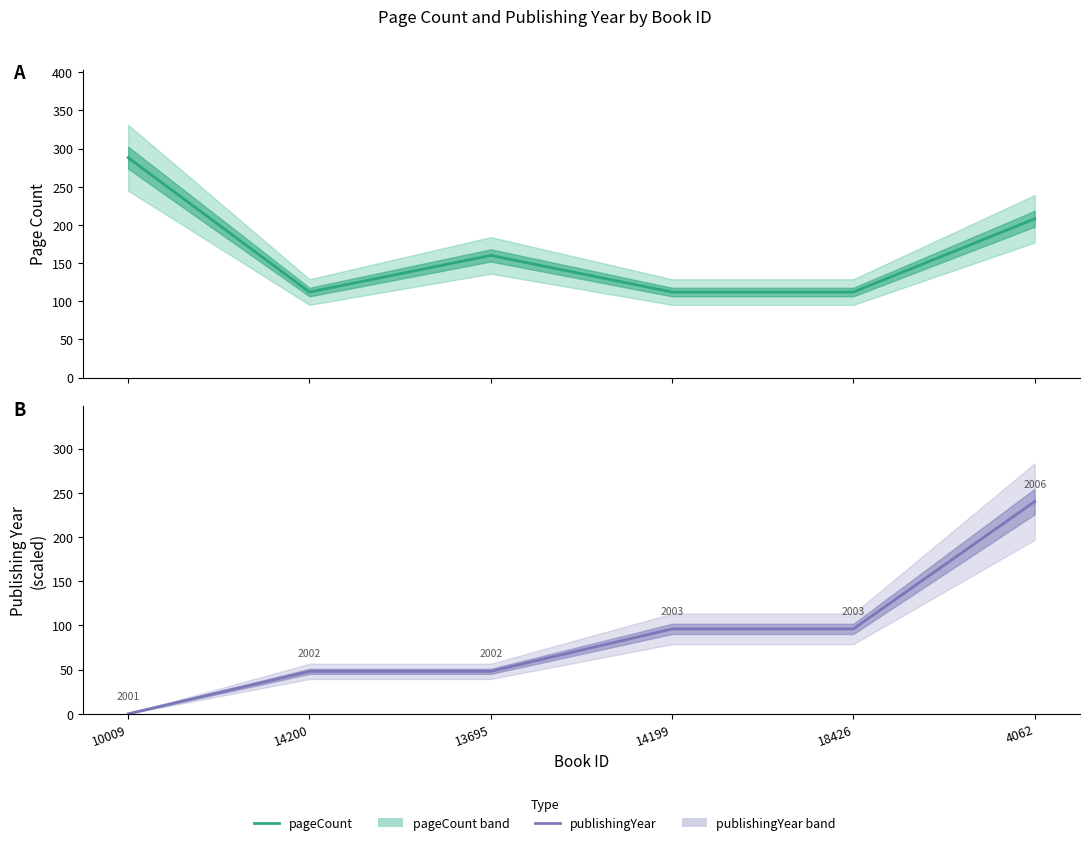

What is the minimum value for pageCount?

112